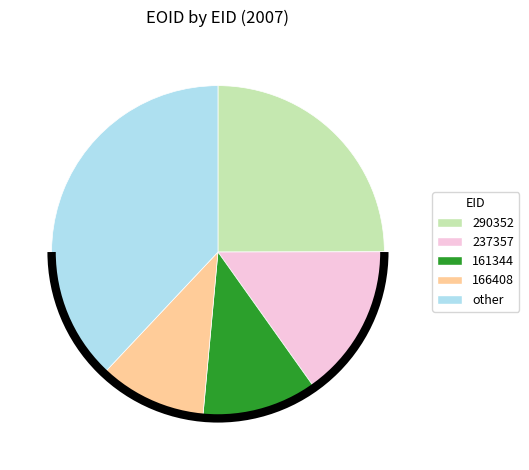

Is there a majority slice in this chart?

No